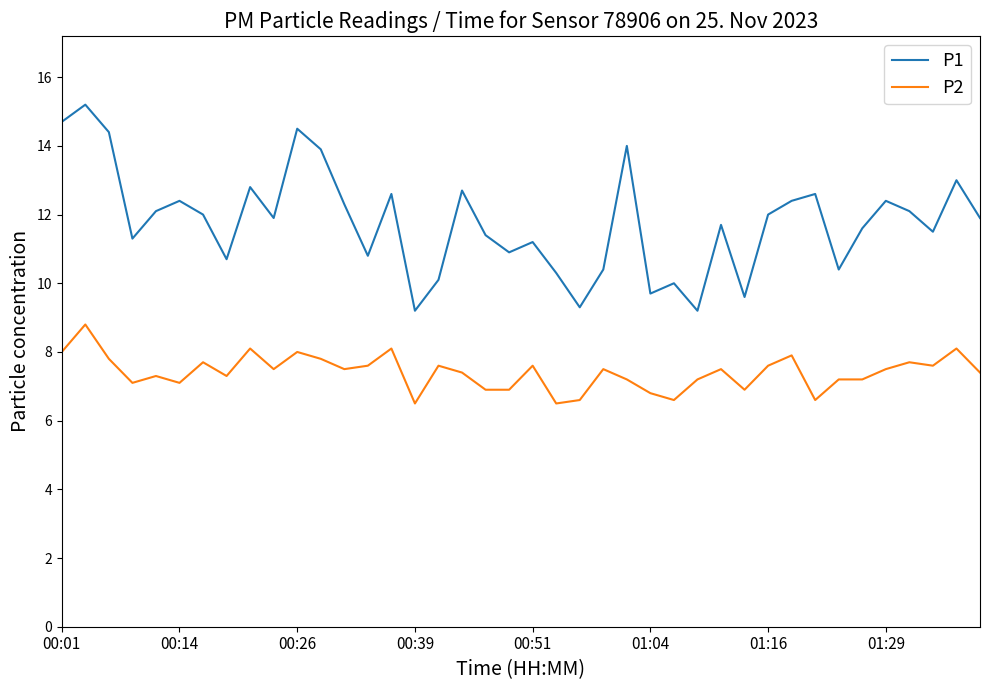

True or false: P1 and P2 intersect in this chart.

False